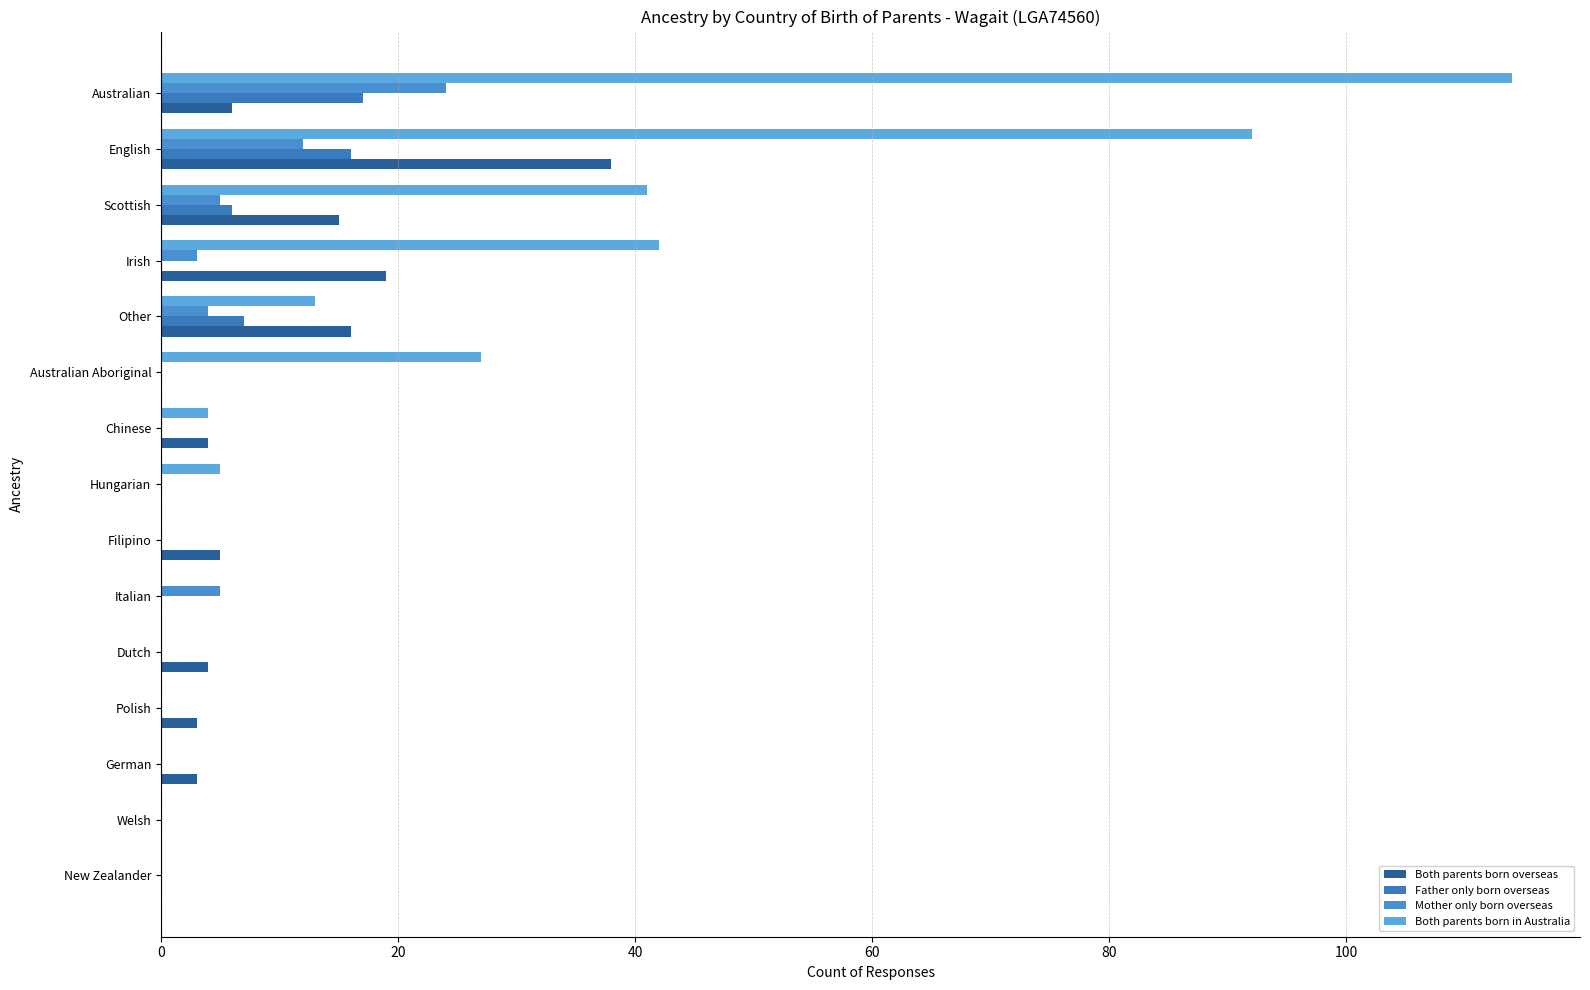

At which label does Both parents born overseas reach its peak?

English